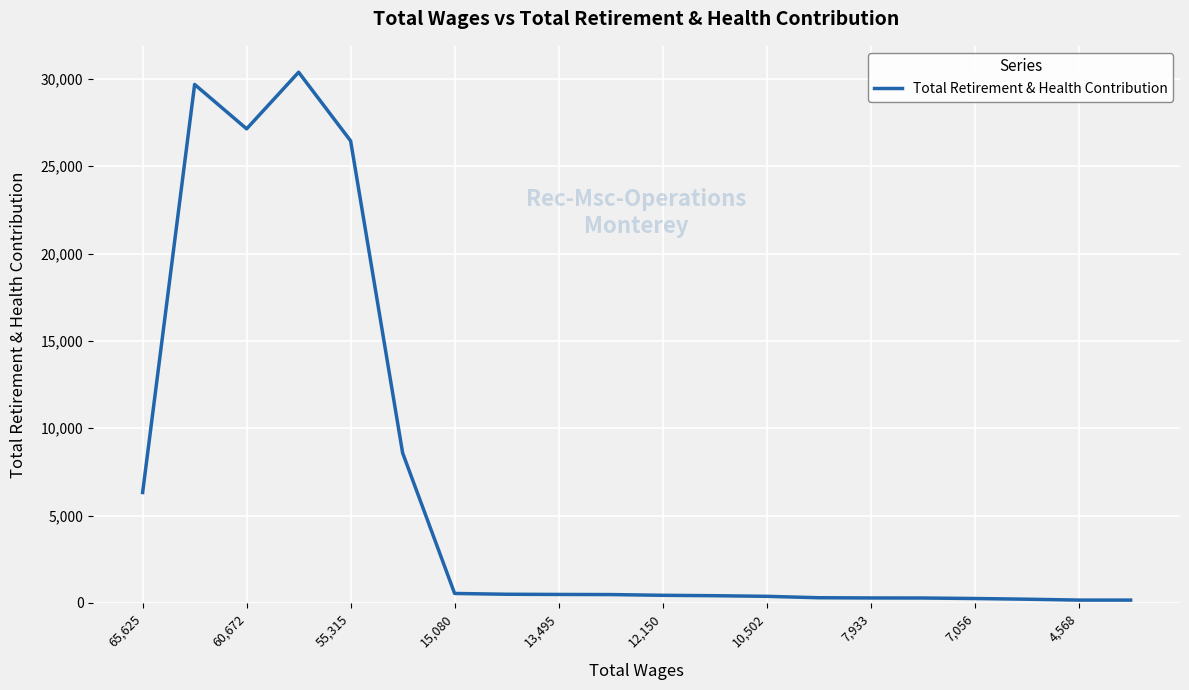

What is the difference between the maximum and minimum values?

30214